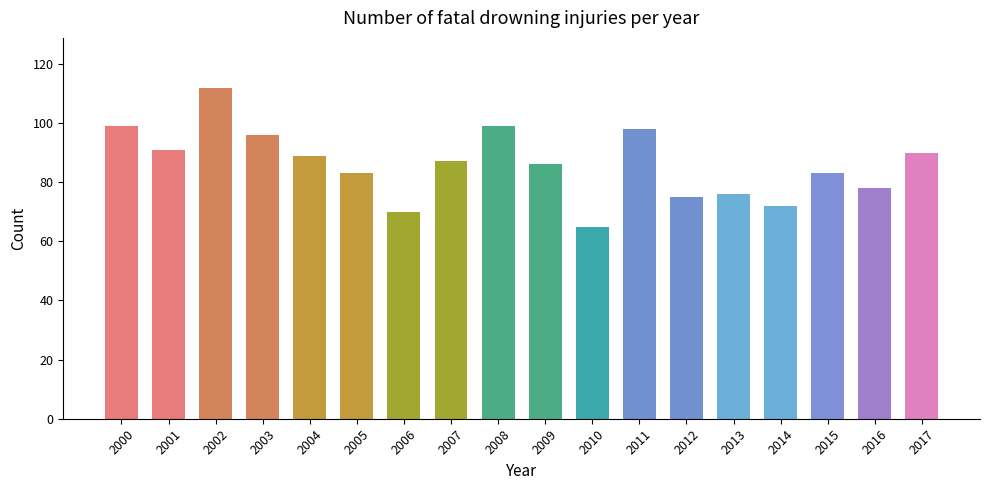

Reading left to right, list all the values displayed in this chart.

99	91	112	96	89	83	70	87	99	86	65	98	75	76	72	83	78	90